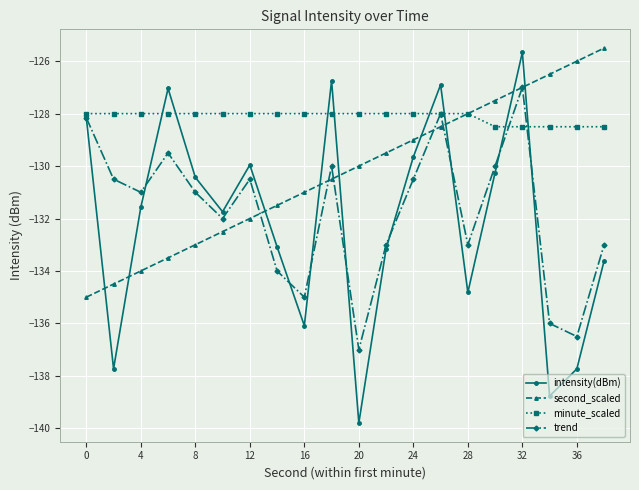

Which series has the largest total across all categories?

minute_scaled